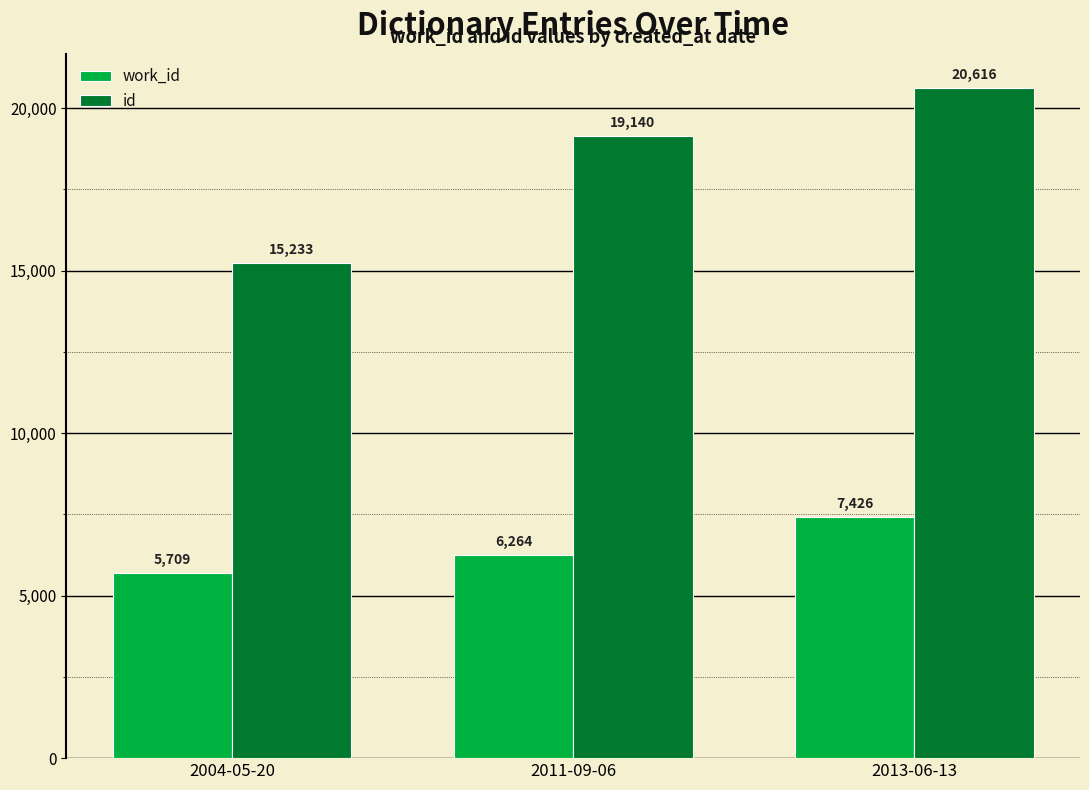

What is the sum of the id values at 2011-09-06 and 2013-06-13?

39756